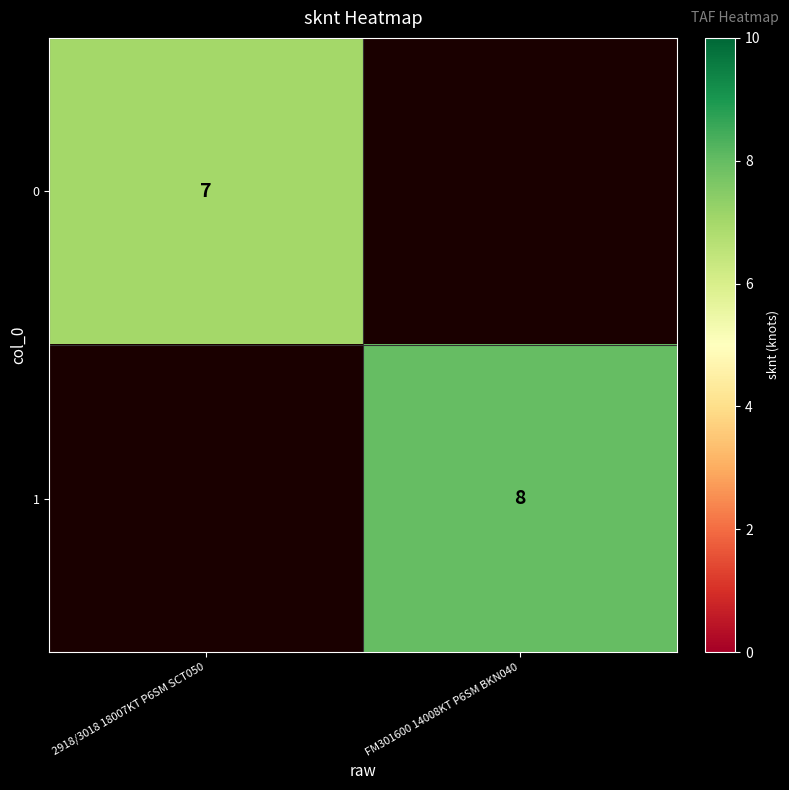

Is it true that 1 equals 2 at FM301600 14008KT P6SM BKN040?

False